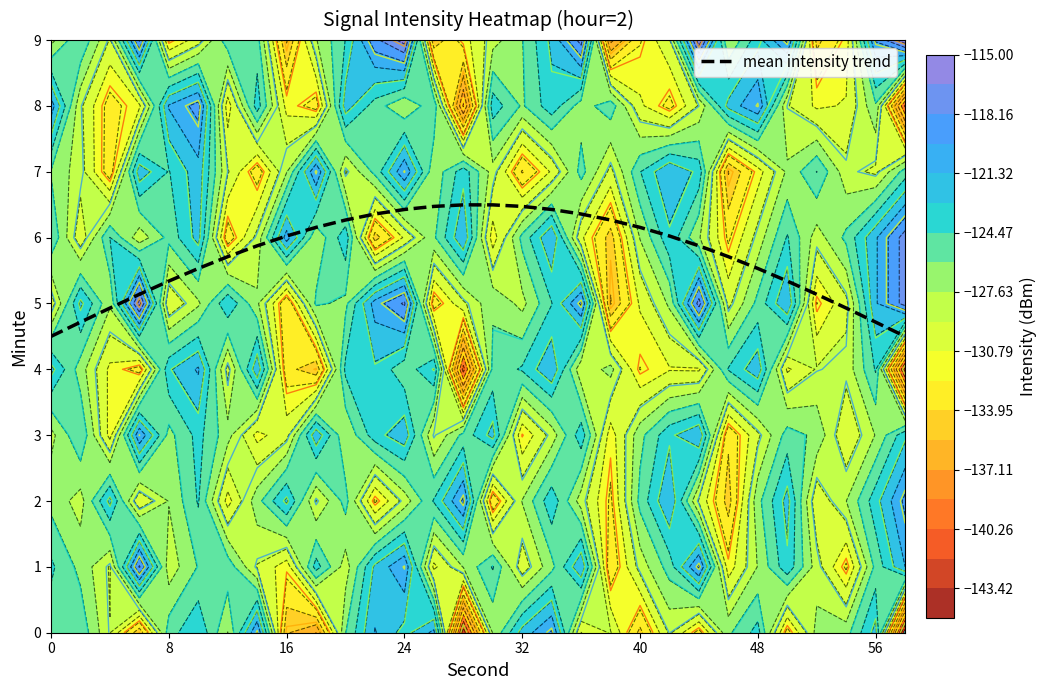

Reading left to right, transcribe all the data shown in this chart.

4.5	4.7	4.9	5.1	5.3	5.5	5.7	5.9	6.0	6.2	6.3	6.4	6.4	6.5	6.5	6.5	6.5	6.4	6.4	6.3	6.2	6.0	5.9	5.7	5.5	5.3	5.1	4.9	4.7	4.5